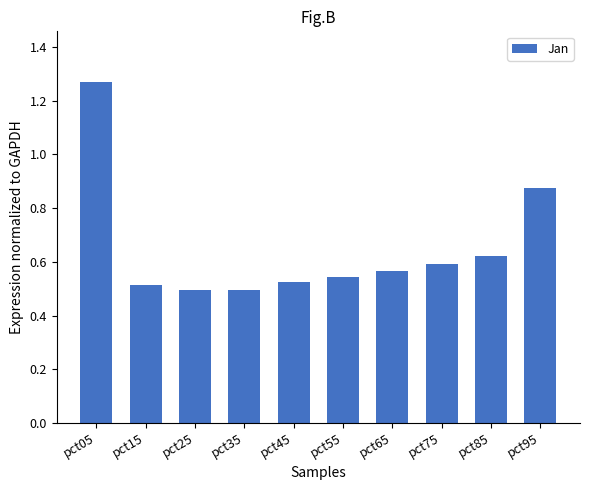

The chart shows a value of 0.3 at pct75. True or false?

False